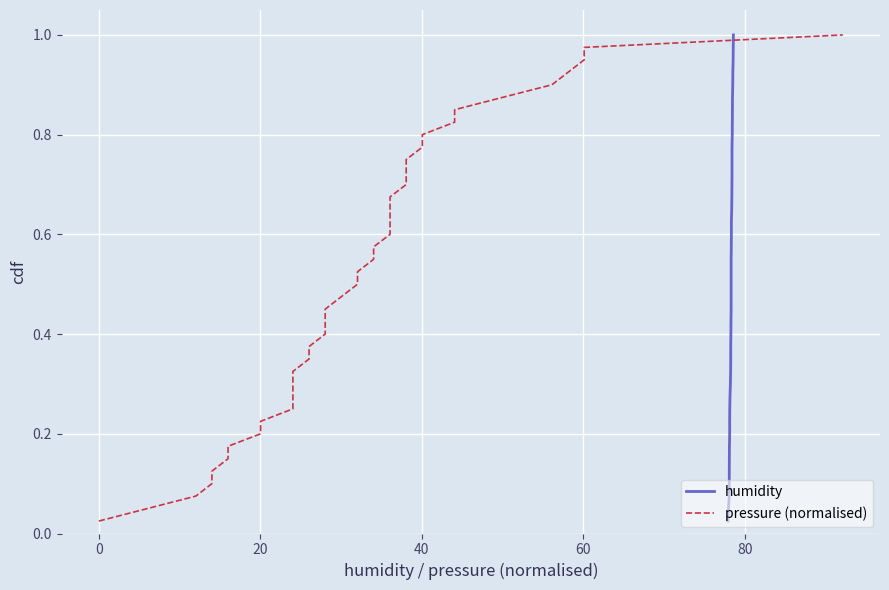

Reading left to right, extract all data points from this chart.

humidity: 0.0	0.1	0.1	0.1	0.1	0.1	0.2	0.2	0.2	0.2	0.3	0.3	0.3	0.3	0.4	0.4	0.4	0.5	0.5	0.5	0.5	0.6	0.6	0.6	0.6	0.7	0.7	0.7	0.7	0.8	0.8	0.8	0.8	0.8	0.9	0.9	0.9	0.9	1.0	1.0
pressure (normalised): 0.0	0.1	0.1	0.1	0.1	0.1	0.2	0.2	0.2	0.2	0.3	0.3	0.3	0.3	0.4	0.4	0.4	0.5	0.5	0.5	0.5	0.6	0.6	0.6	0.6	0.7	0.7	0.7	0.7	0.8	0.8	0.8	0.8	0.8	0.9	0.9	0.9	0.9	1.0	1.0